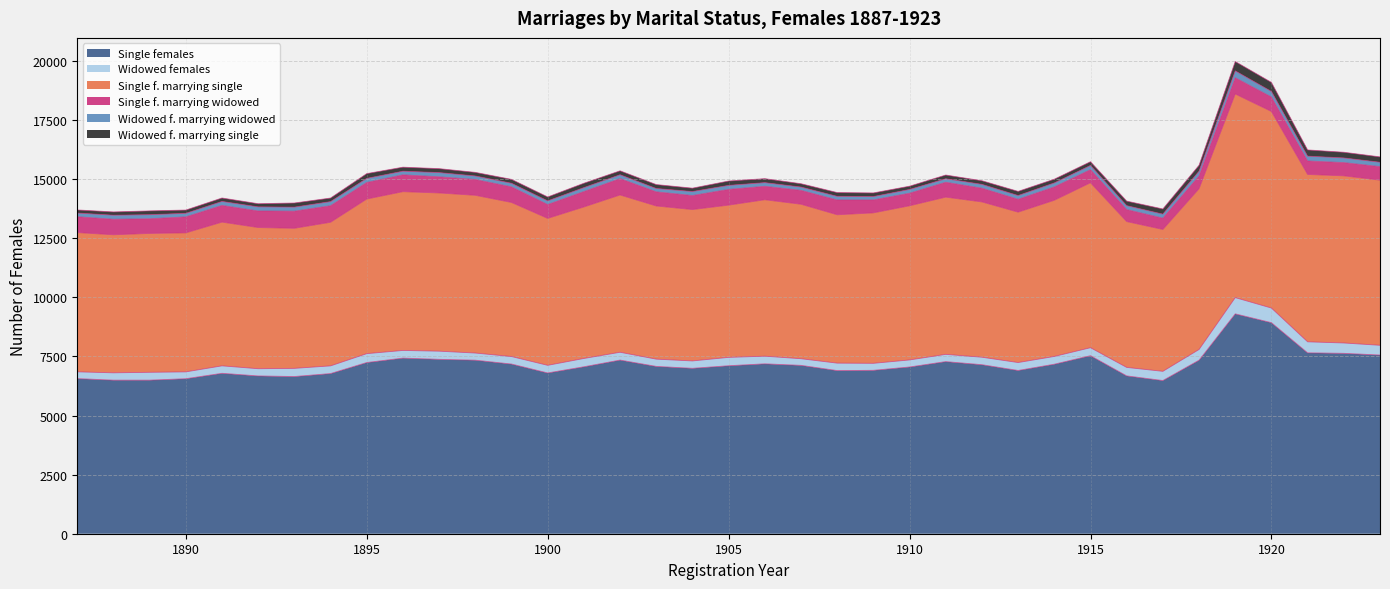

Which series changed the most between 1891 and 1893?

Single f. marrying single